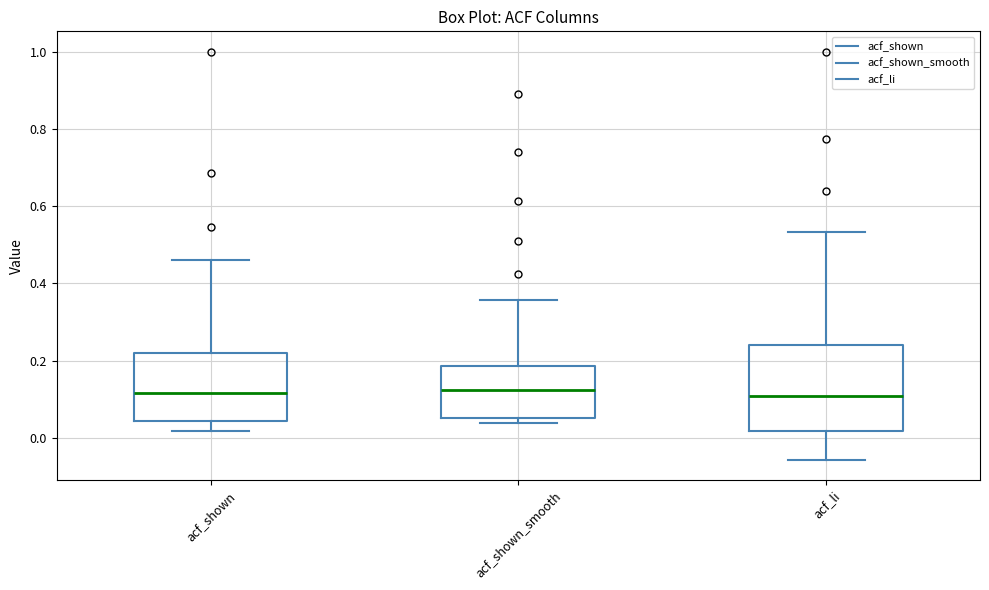

Reading left to right, transcribe this box plot: for each box, give where its median line is, the range the box spans, and where its two whiskers end, as read against the y-axis. The values are not printed on the chart, so give them approximately, as read against the axis.

acf_shown: median 0.12, box 0.04 to 0.22, whiskers 0.02 to 0.46
acf_shown_smooth: median 0.12, box 0.06 to 0.18, whiskers 0.04 to 0.36
acf_li: median 0.10, box 0.02 to 0.24, whiskers -0.06 to 0.54